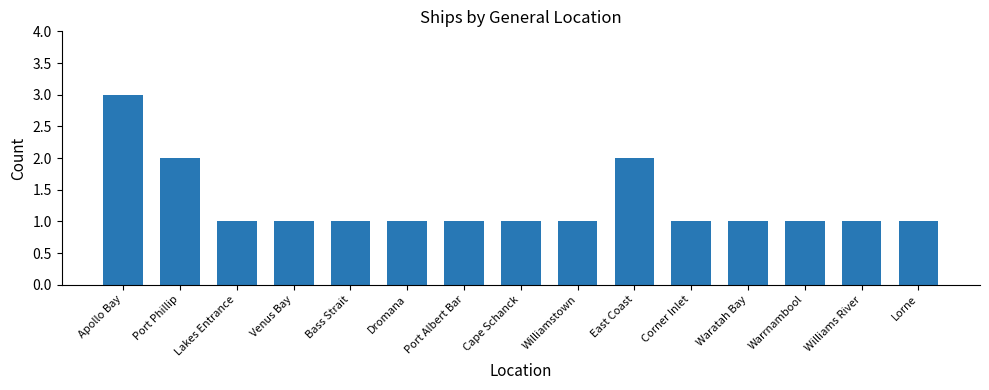

Count the number of categories in the chart.

15